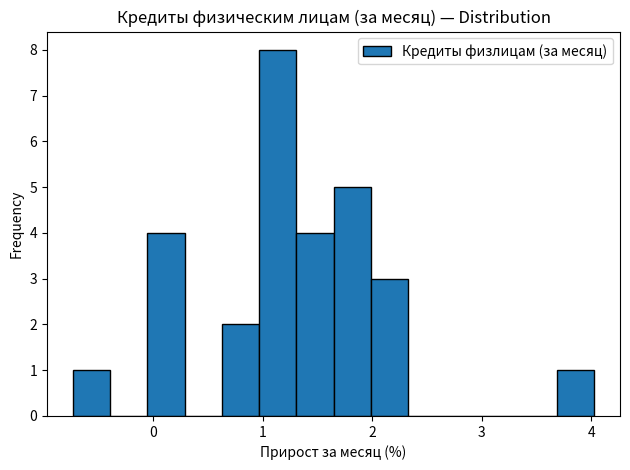

Read against the x-axis, roughly where is the centre of the tallest bar?

1.1